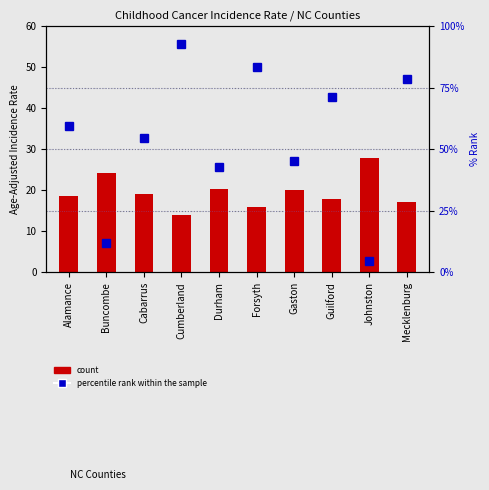

What is the value of the count bar at the 5th from the left?

20.3